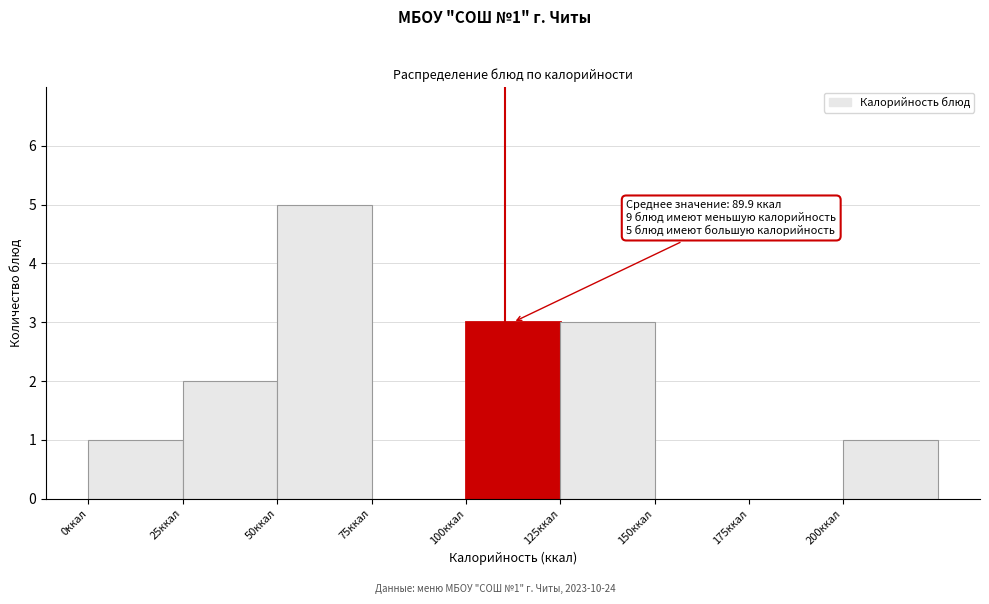

Over which range of the x-axis is the bar tallest?

50 to 75